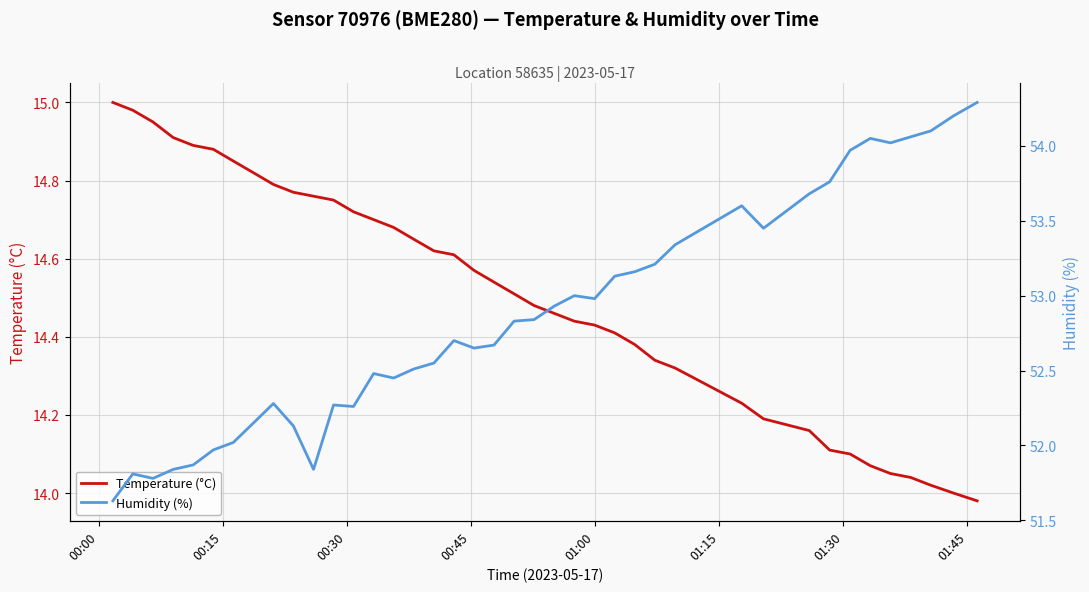

How many lines are shown in the chart?

2